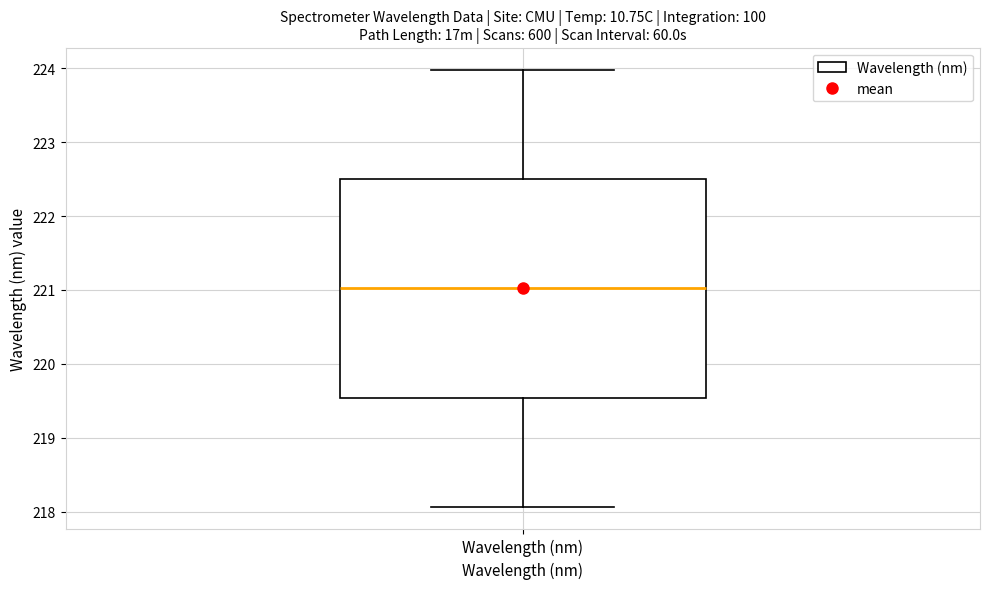

Where does the upper whisker of the box for Wavelength (nm) end on the y-axis? The values are not printed on the chart, so give them approximately, as read against the axis.

224.0